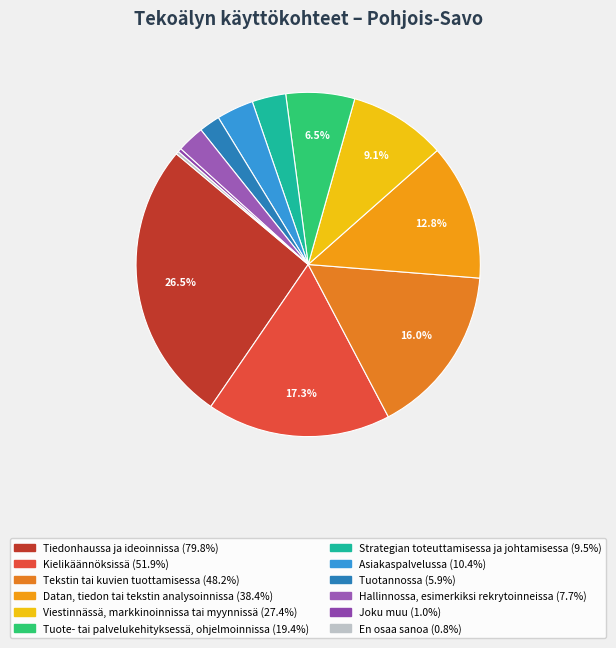

What is the change in value from Asiakaspalvelussa to En osaa sanoa?

-9.6